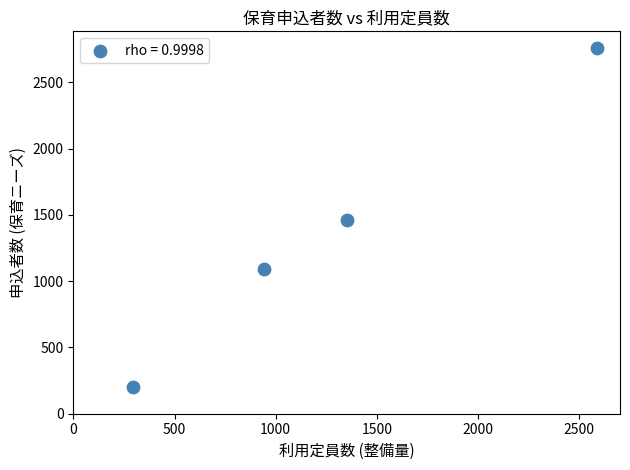

What is the range of Y values (max minus min)?

2555